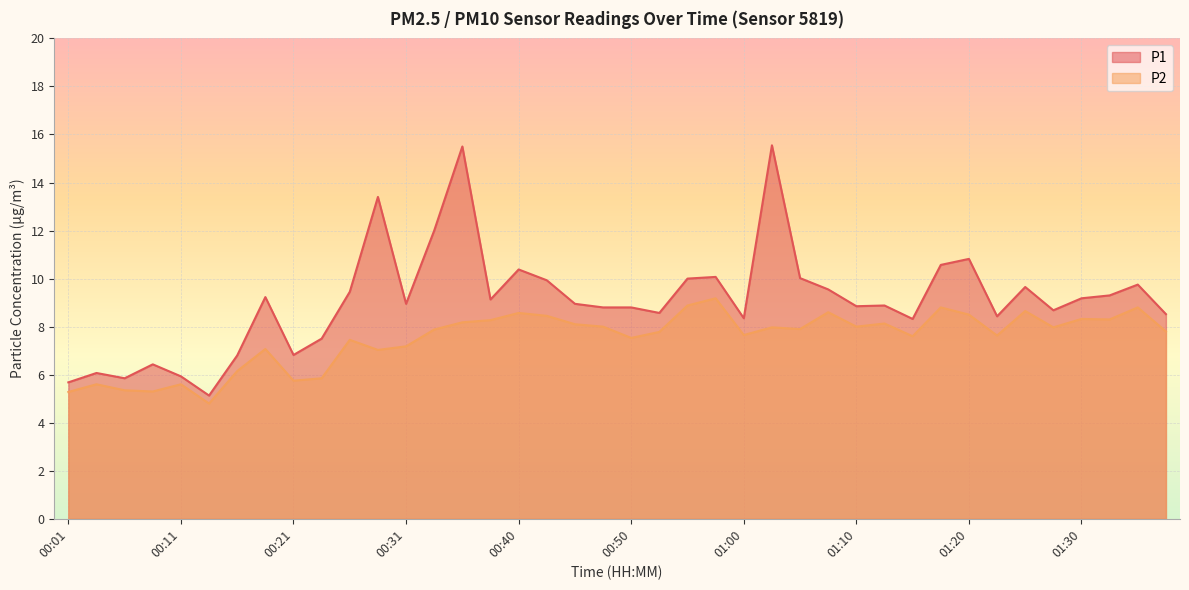

List the labels in order of P2 value, smallest first.

00:13, 00:01, 00:08, 00:06, 00:03, 00:11, 00:21, 00:23, 00:16, 00:28, 00:18, 00:31, 00:26, 00:50, 01:15, 01:23, 01:00, 00:53, 01:38, 00:33, 01:05, 01:03, 01:28, 00:48, 01:10, 00:45, 01:13, 00:35, 00:38, 01:33, 01:30, 00:43, 01:20, 00:40, 01:08, 01:25, 01:18, 01:35, 00:55, 00:58